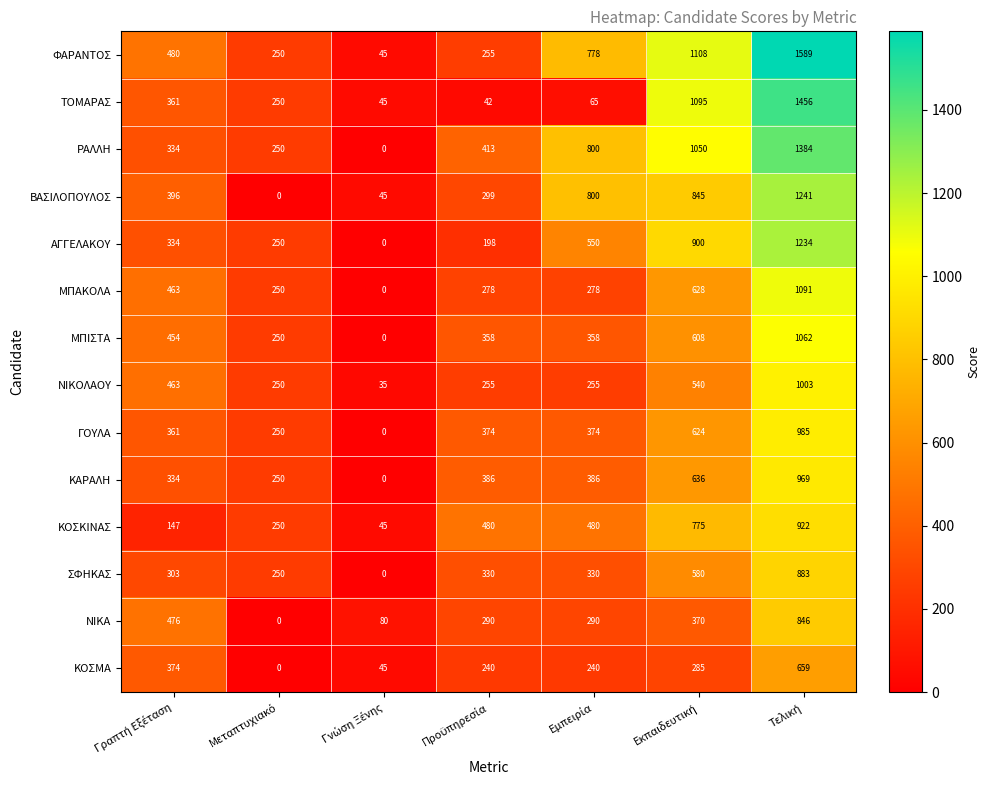

Which series has the widest spread of values?

ΦΑΡΑΝΤΟΣ